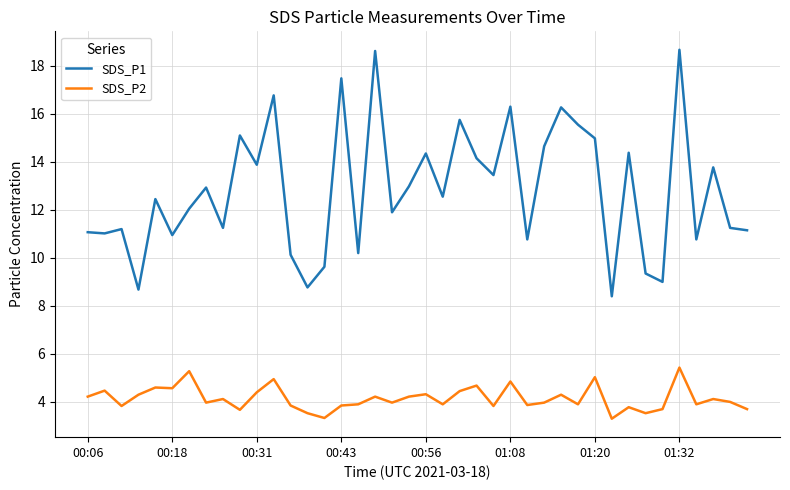

Which series has the largest total across all categories?

SDS_P1